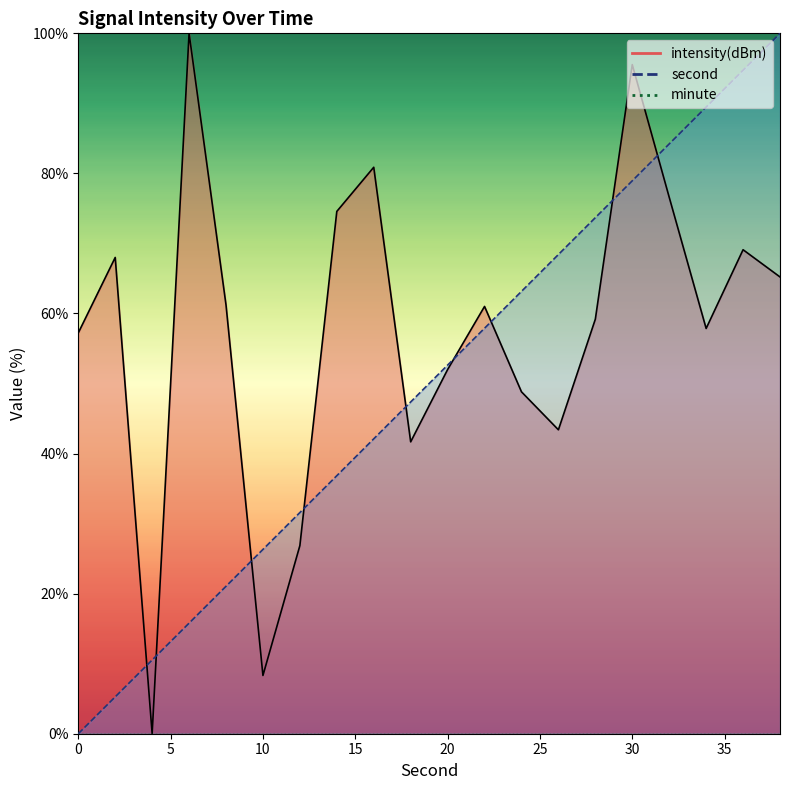

Does the chart have visible grid lines?

No